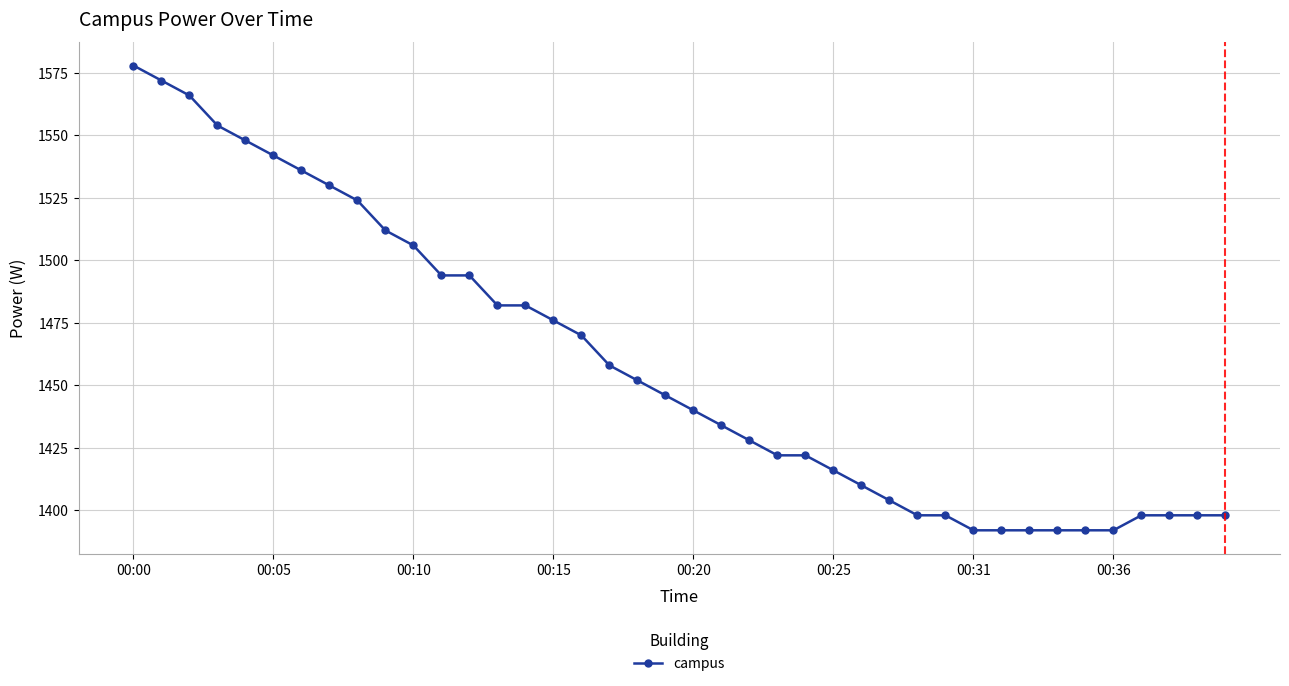

How many distinct data groups are displayed?

1